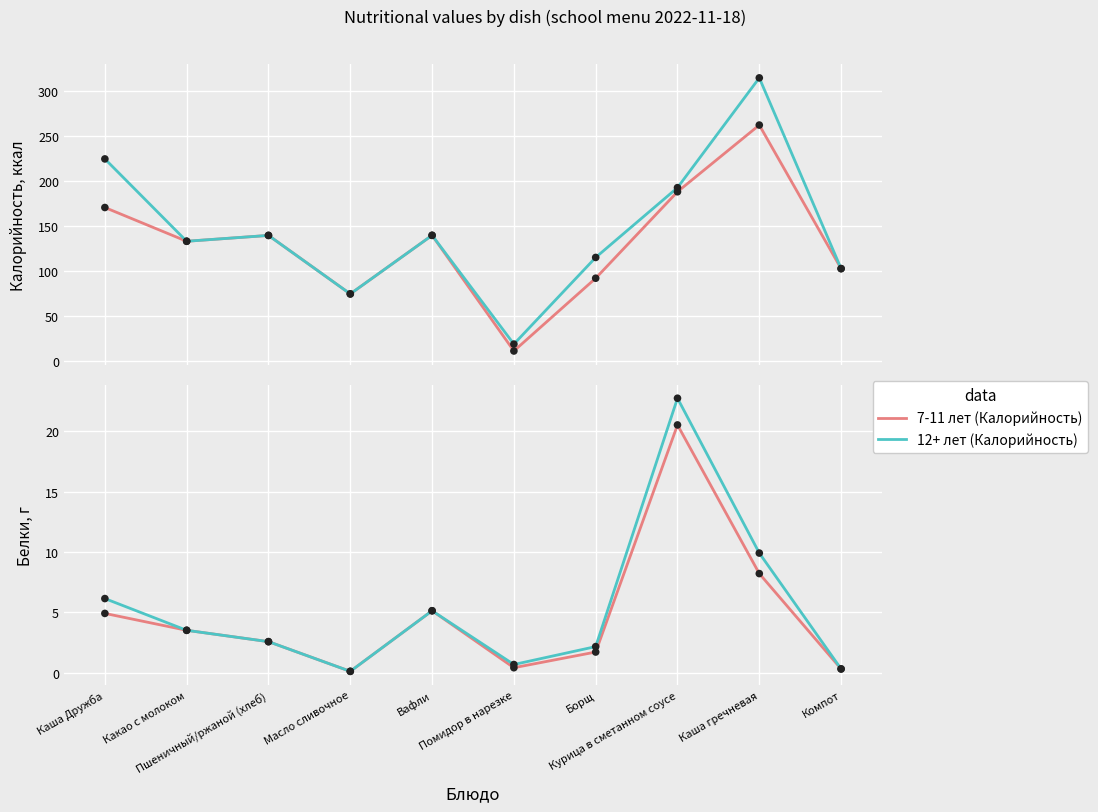

What is the total value across all series at Пшеничный/ржаной (хлеб)?

284.9